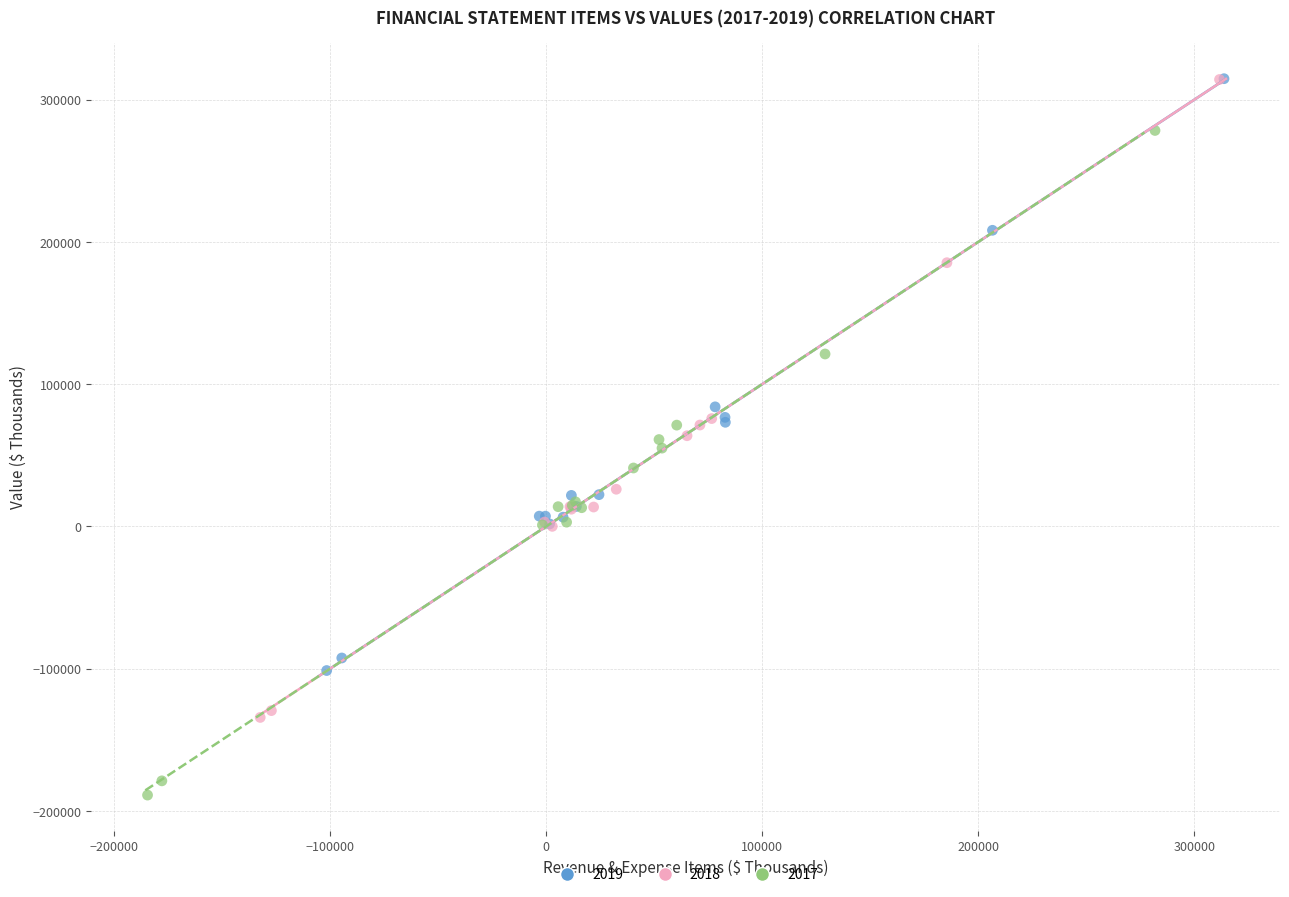

Which series has the widest spread of Y values?

2017